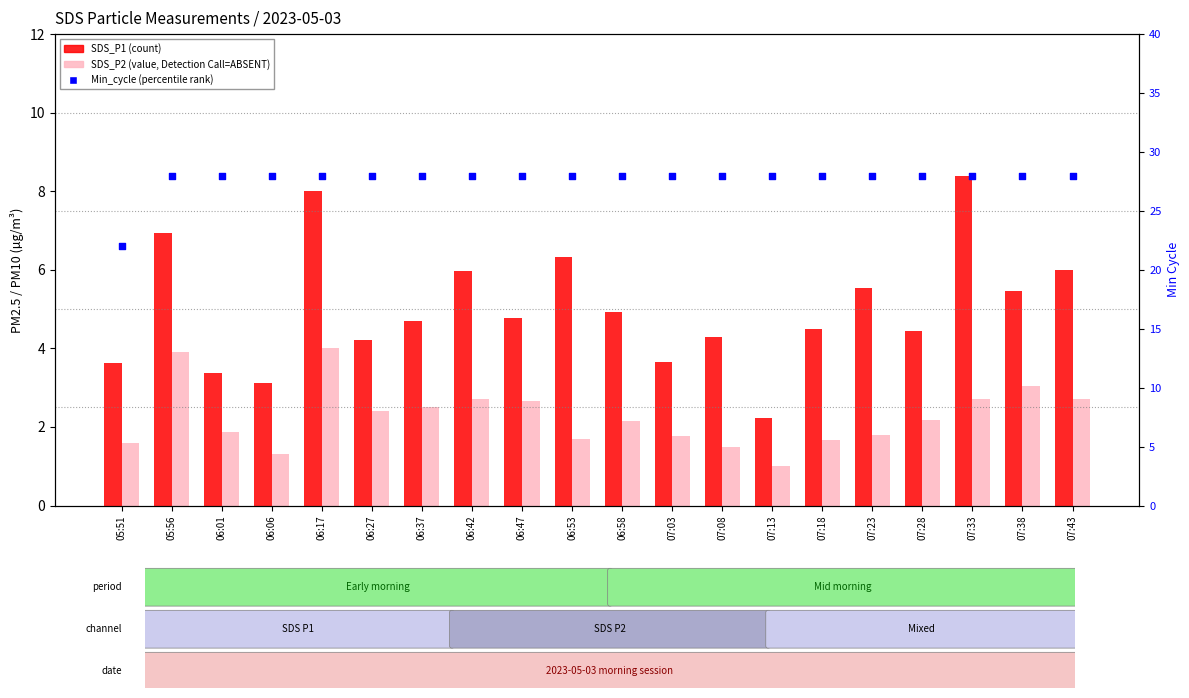

What is the total value across all series at 05:56?

38.8